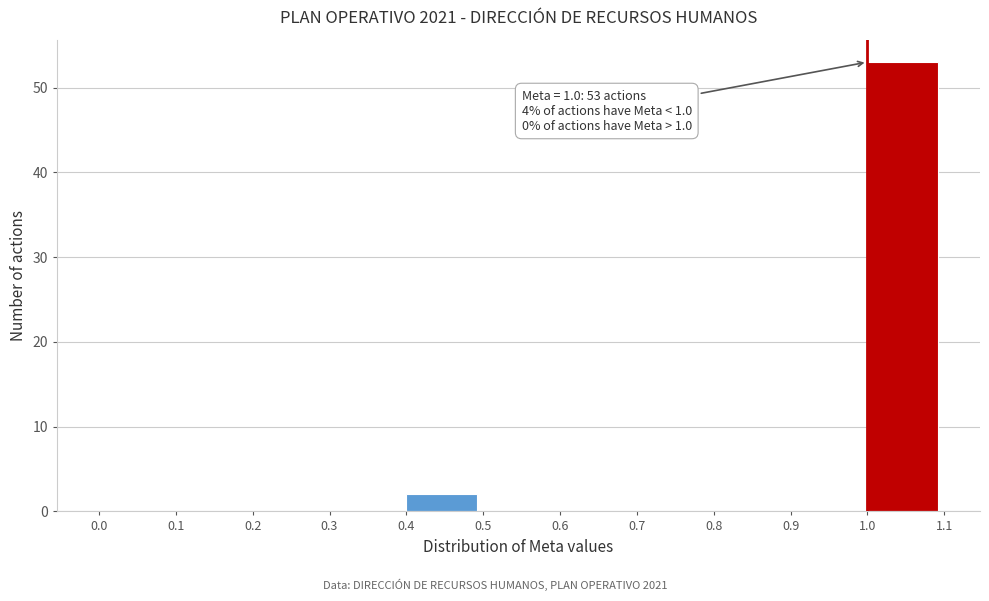

Over which range of the x-axis is the bar tallest?

1.0 to 1.1